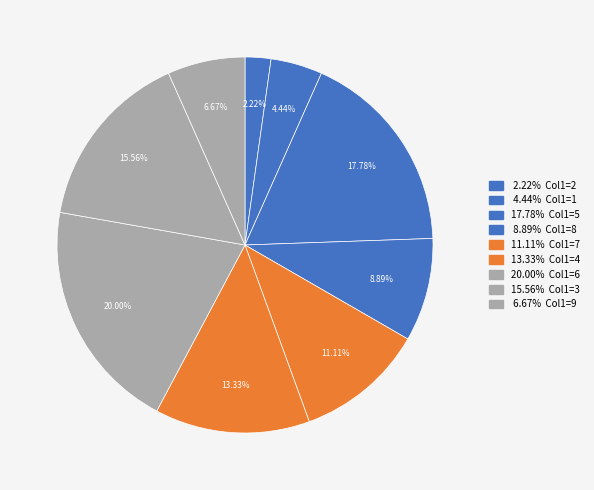

Count the number of slices in the pie.

9